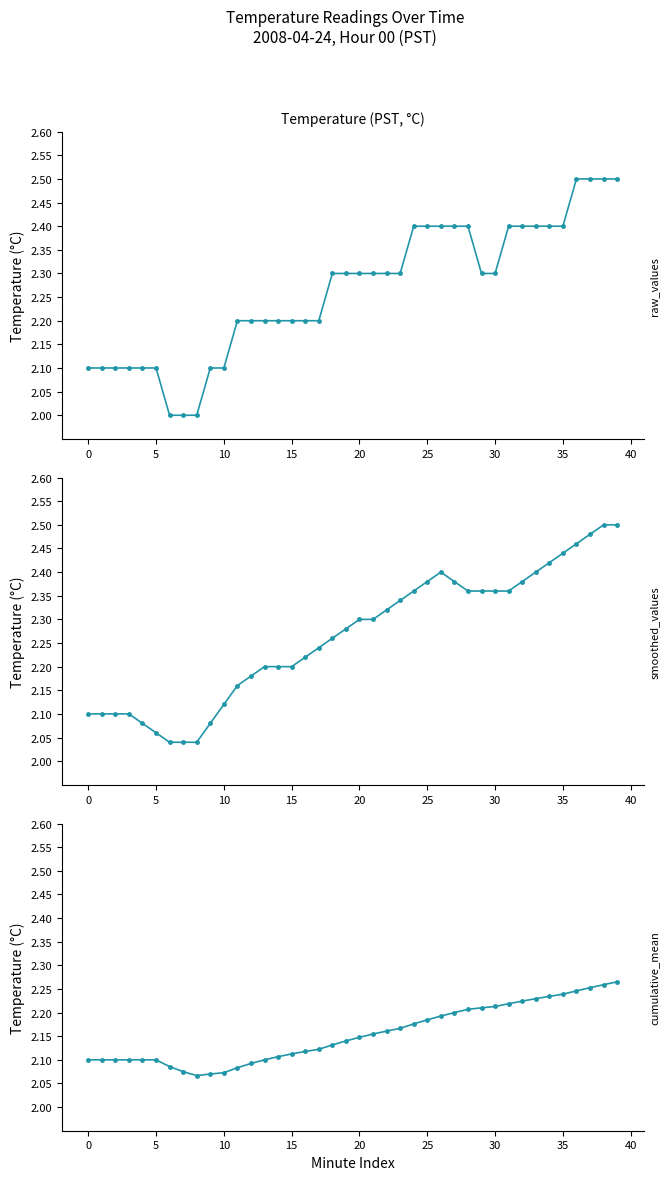

How many points are lower than both their immediate neighbors (excluding endpoints)?

1